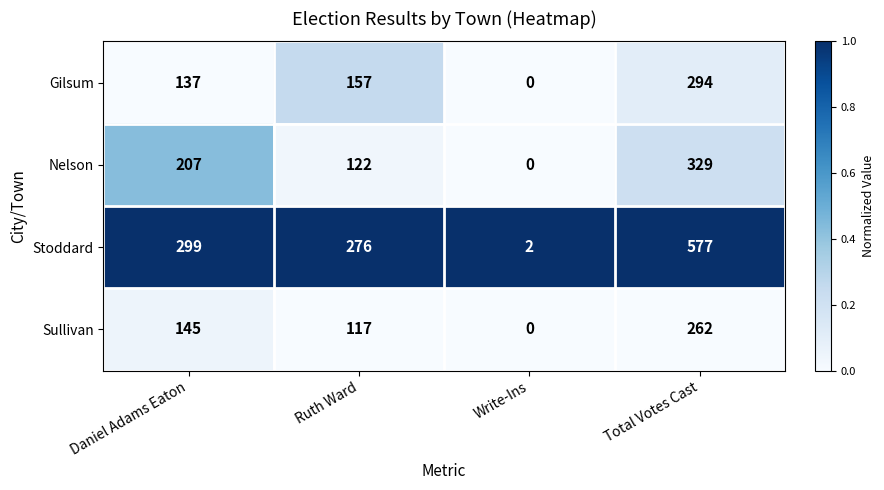

Which series has the widest spread of values?

Stoddard